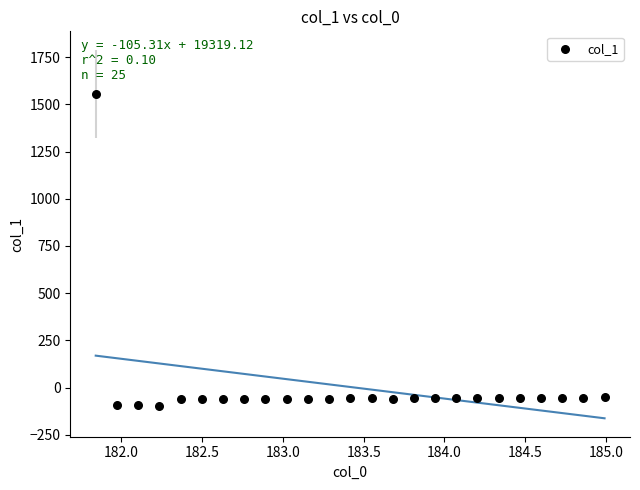

What is the range of Y values (max minus min)?

1650.9